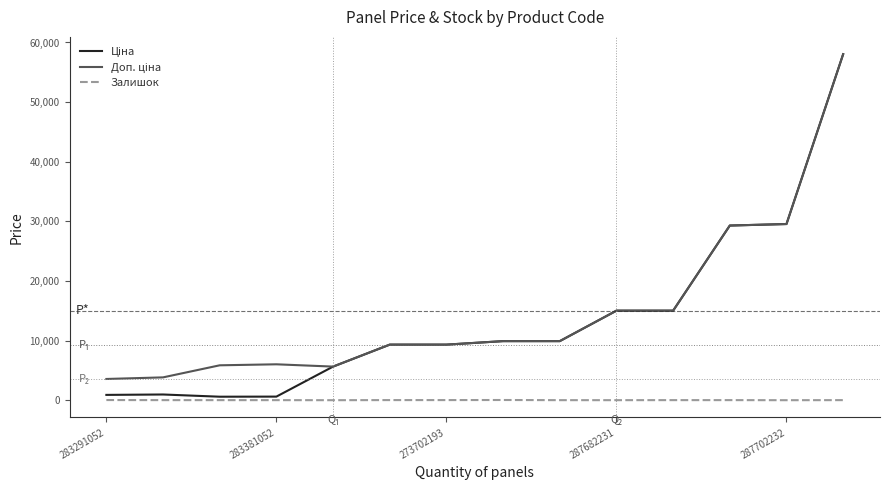

In Залишок, how many points are lower than both neighbors (excluding endpoints)?

3